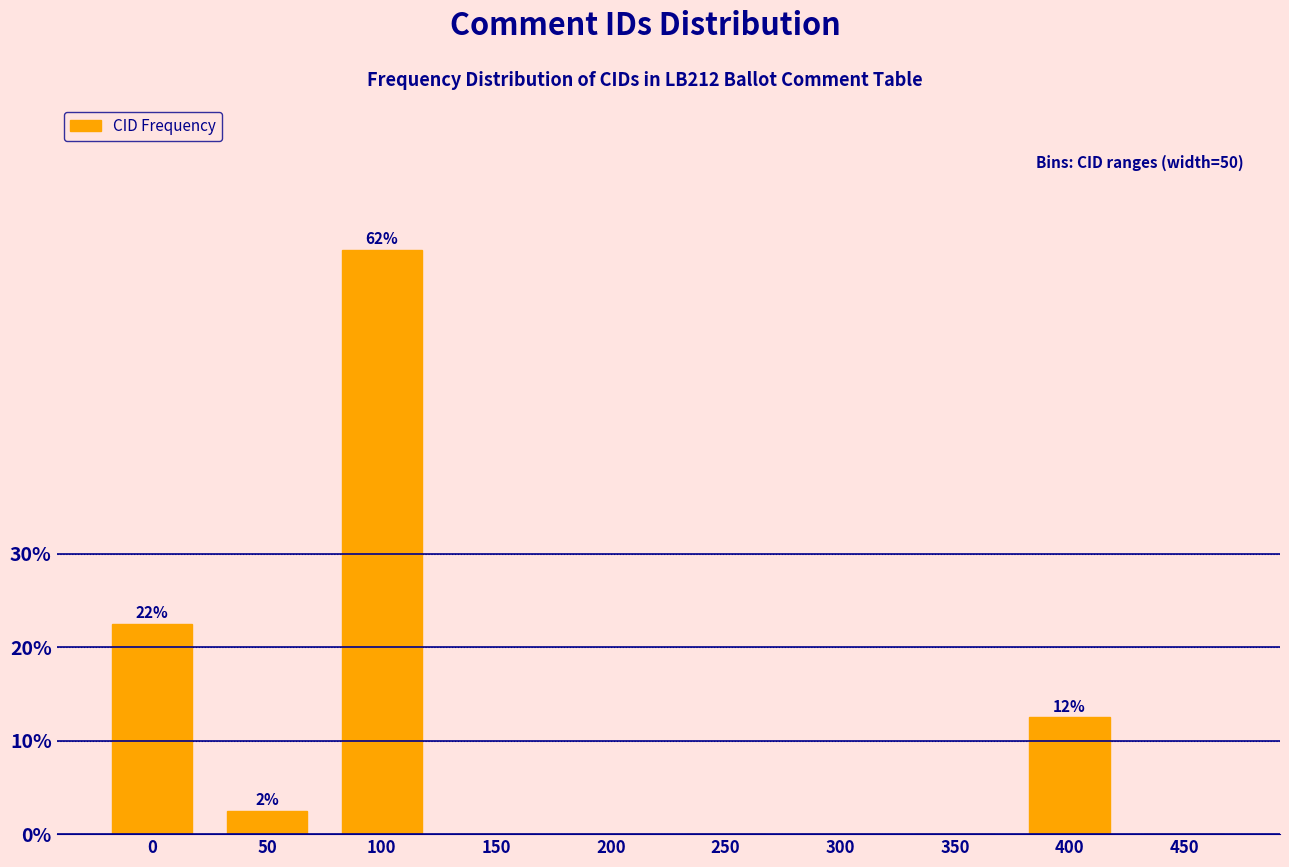

Reading left to right, list all the values displayed in this chart.

0=22.5	50=2.5	100=62.5	150=0.0	200=0.0	250=0.0	300=0.0	350=0.0	400=12.5	450=0.0